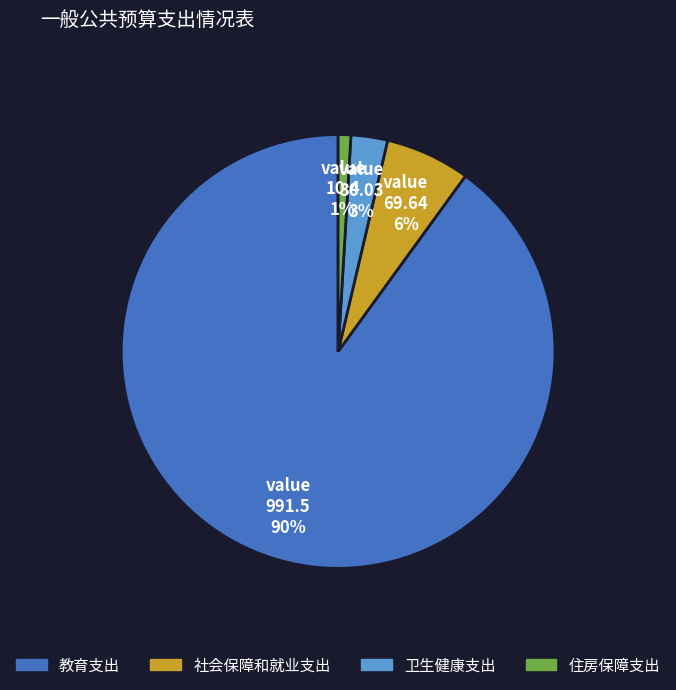

Which has a higher value, 社会保障和就业支出 or 卫生健康支出?

社会保障和就业支出